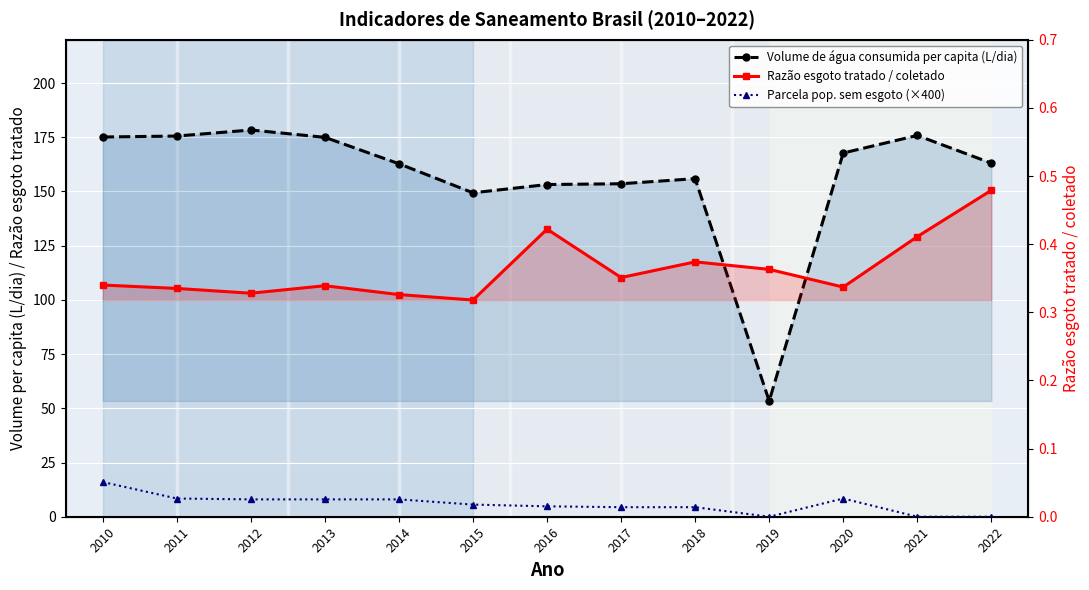

True or false: Parcela pop. sem esgoto (×400) and Razão esgoto tratado / coletado cross at least once.

True